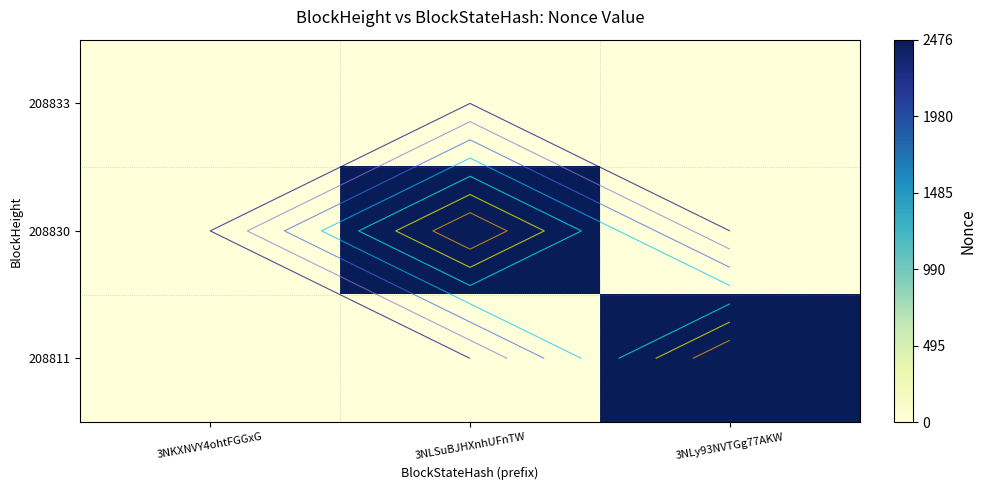

What is the difference between the highest and lowest values at 3NLy93NVTGg77AKW?

2475